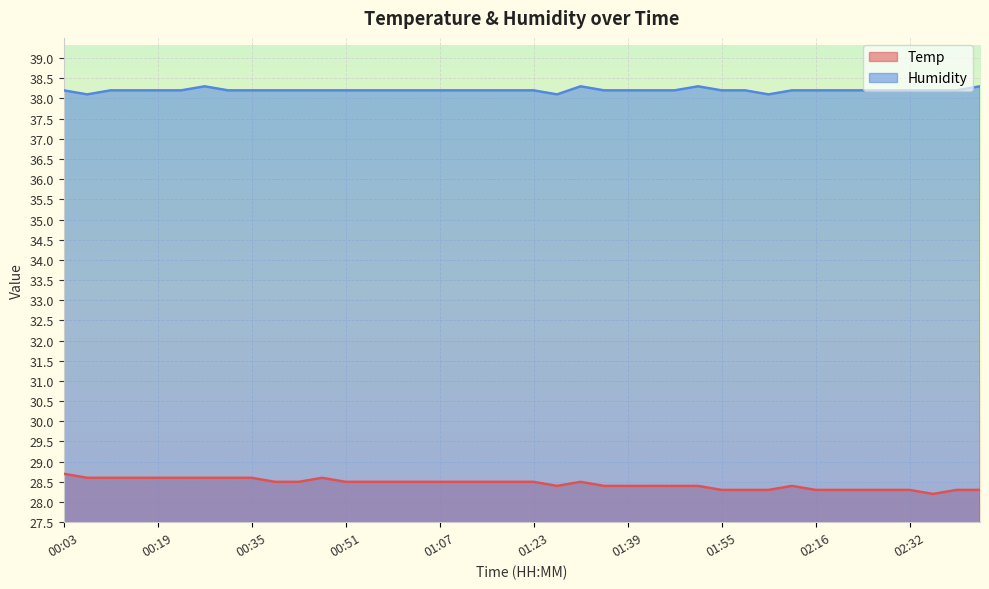

Which series changed the most between 00:35 and 01:55?

Temp